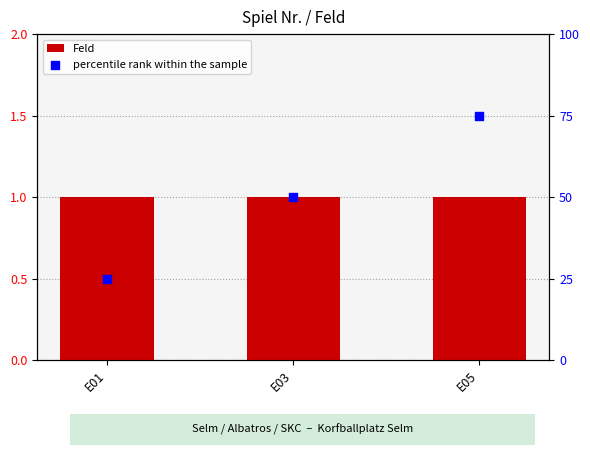

At which category is the sum across all series the highest?

E05